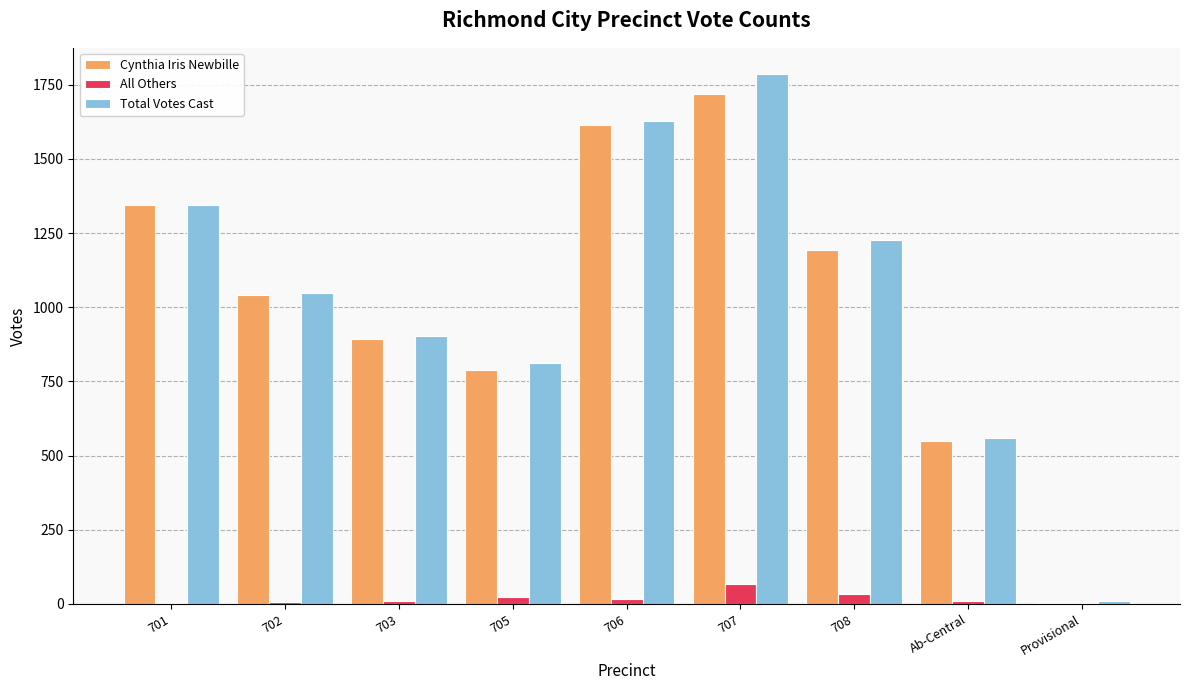

What are all the series names shown in the legend?

Cynthia Iris Newbille, All Others, Total Votes Cast